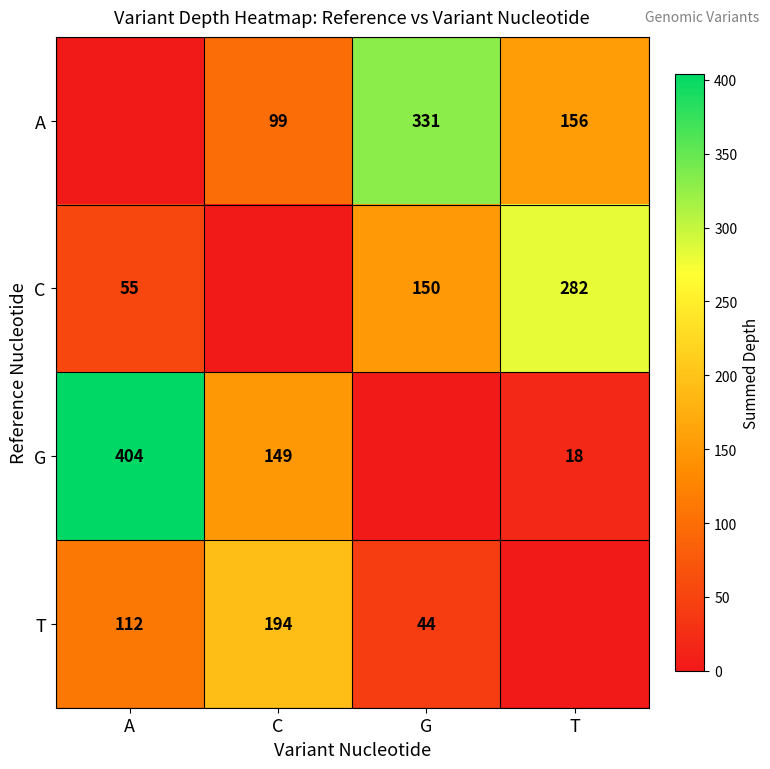

The value of C at A is 55. True or false?

True